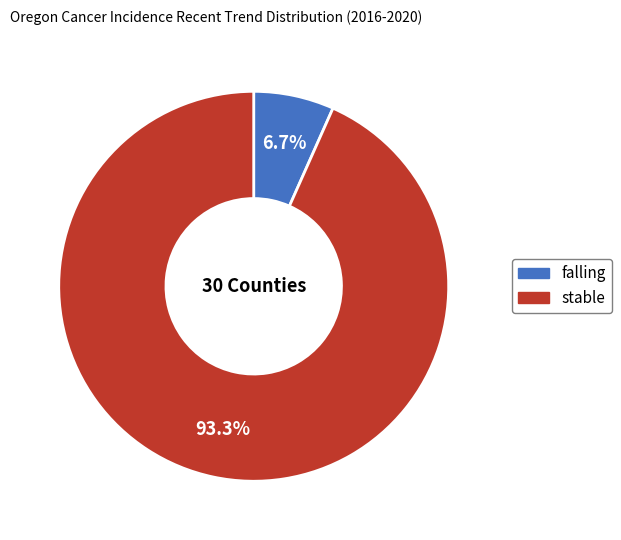

The falling slice represents 7% of the pie. True or false?

True